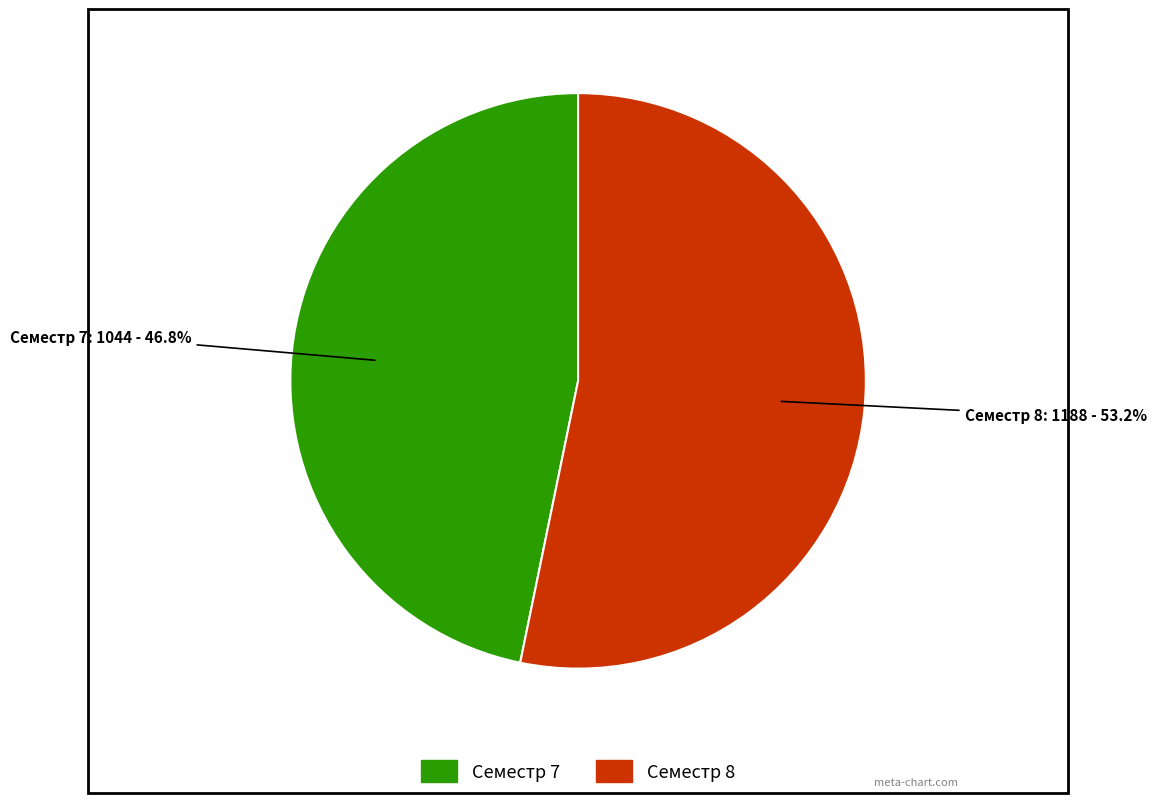

Is there a majority slice in this chart?

Yes